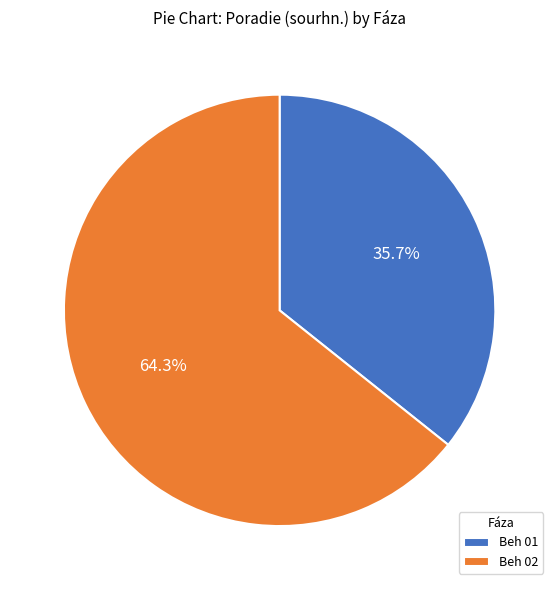

What is the majority slice?

Beh 02